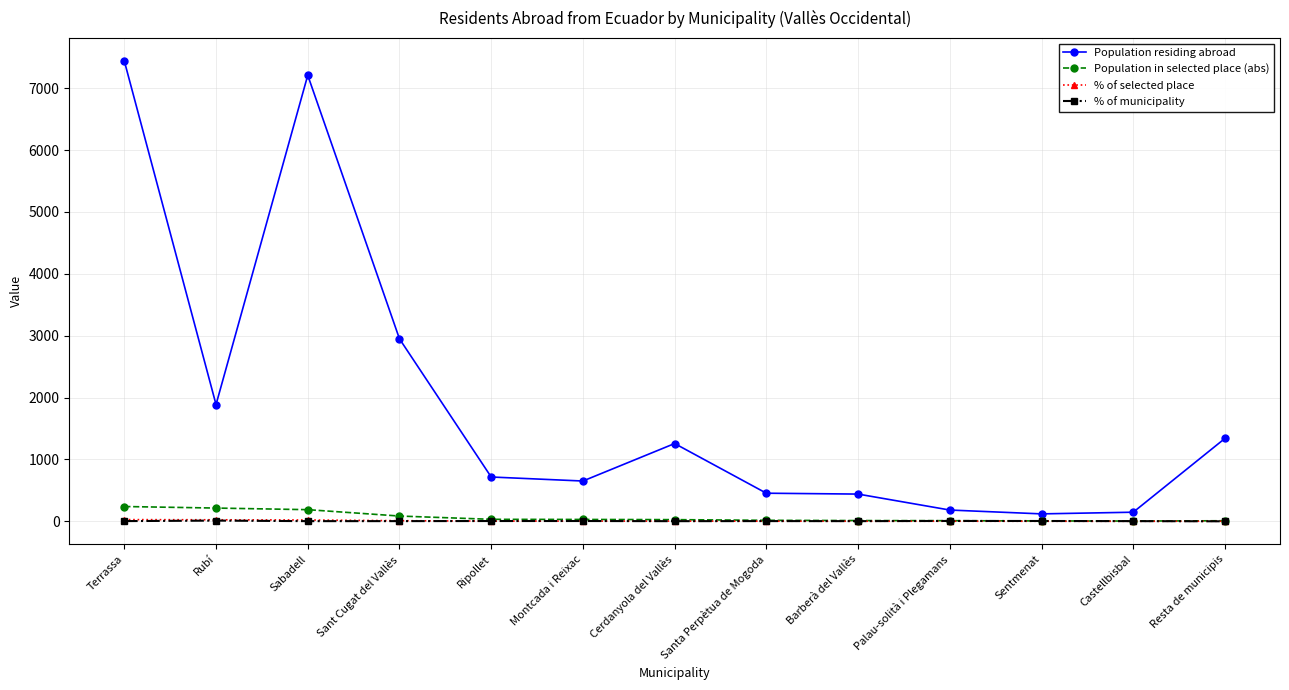

Is this an area chart (filled region under the line)?

No